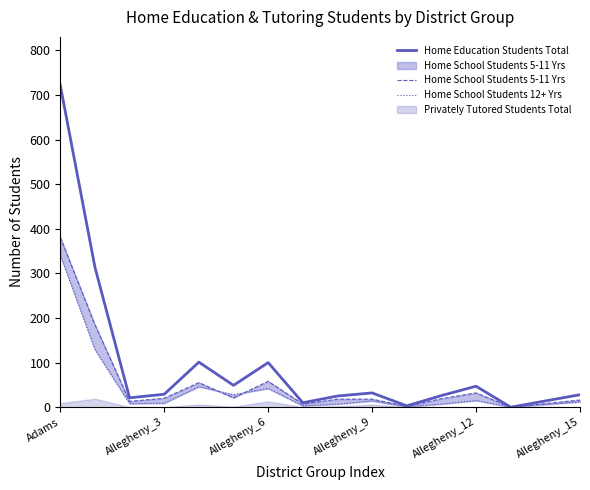

At which label does Home Education Students Total reach its peak?

Adams